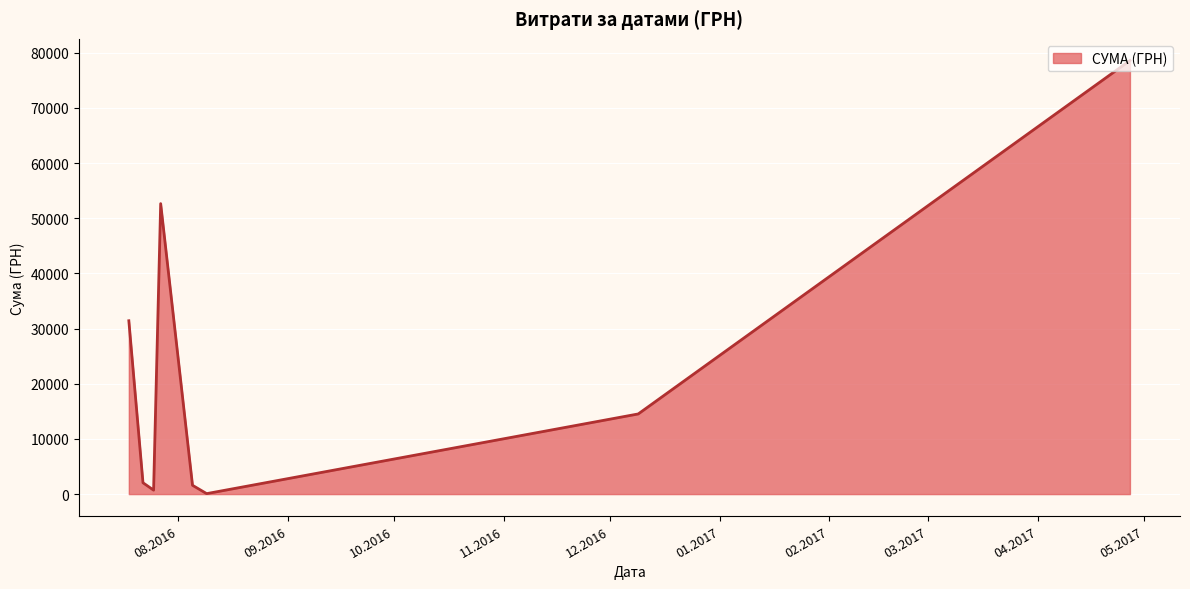

True or false: there are more than 0 points higher than both neighbors.

True